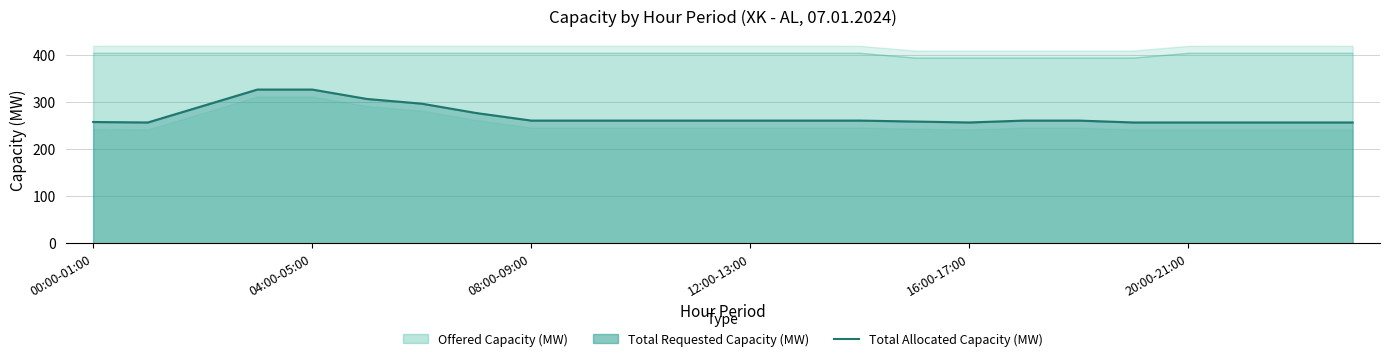

Read the value at 6.

297